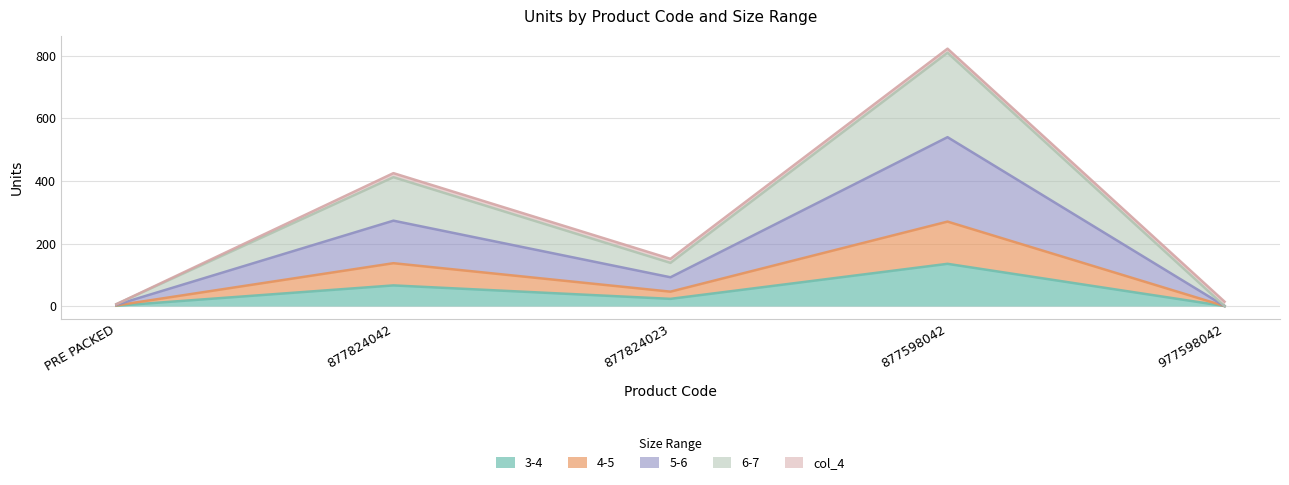

How many values in the 4-5 series exceed 138?

2